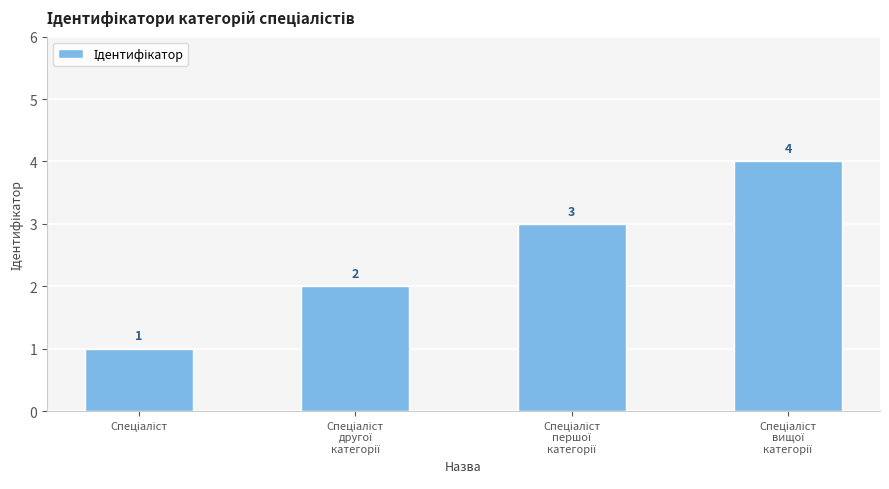

How many bars are there in total?

4